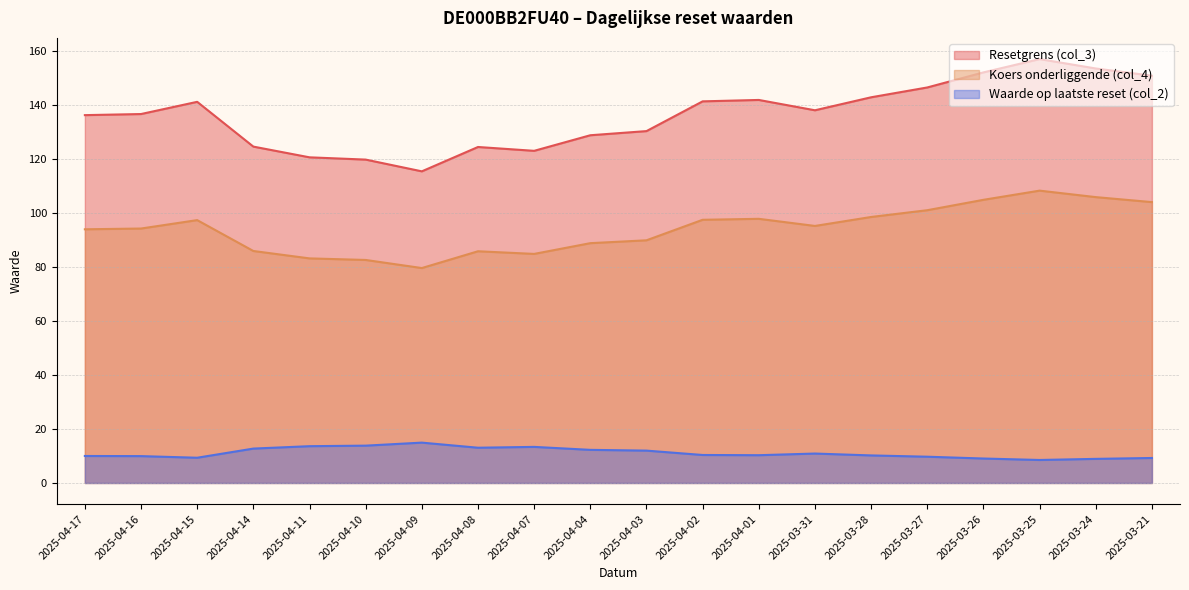

Which label corresponds to the largest value in the chart?

2025-03-25